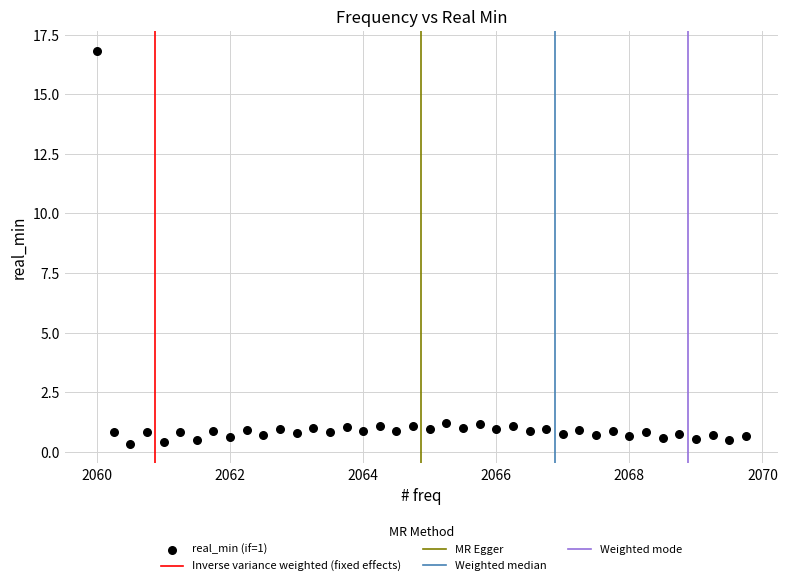

What is the range of X values (max minus min)?

9.8